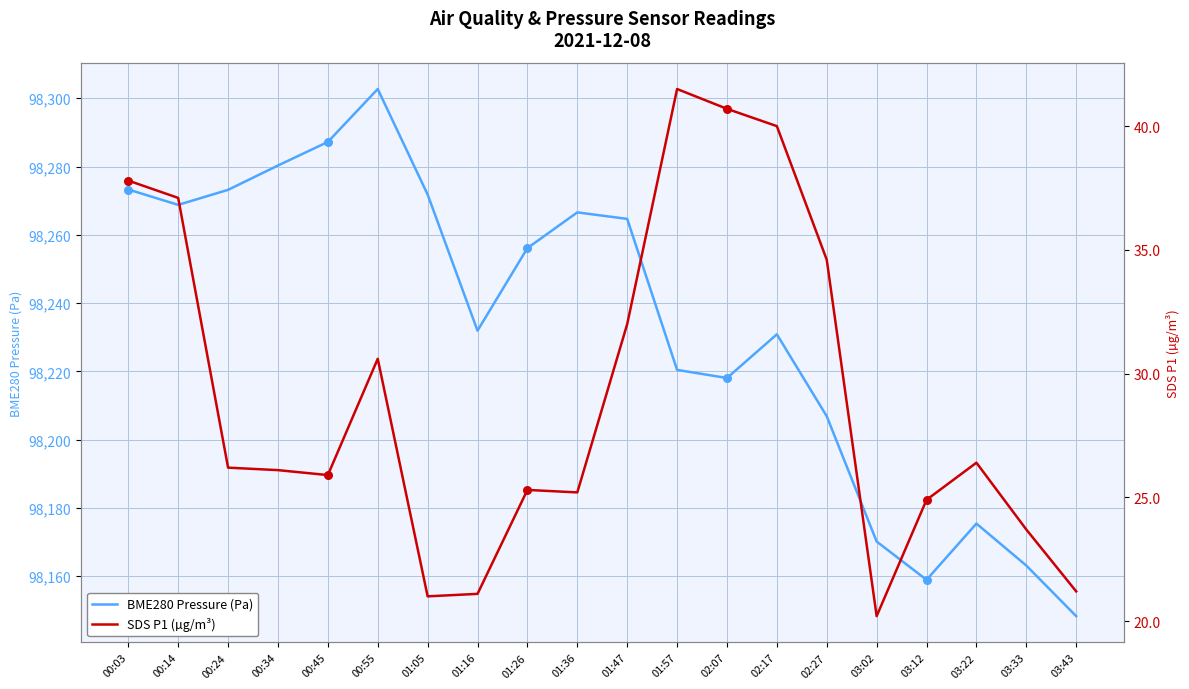

Is the value of BME280 Pressure (Pa) at 01:47 greater than the value of SDS P1 (µg/m³) at 00:45?

Yes